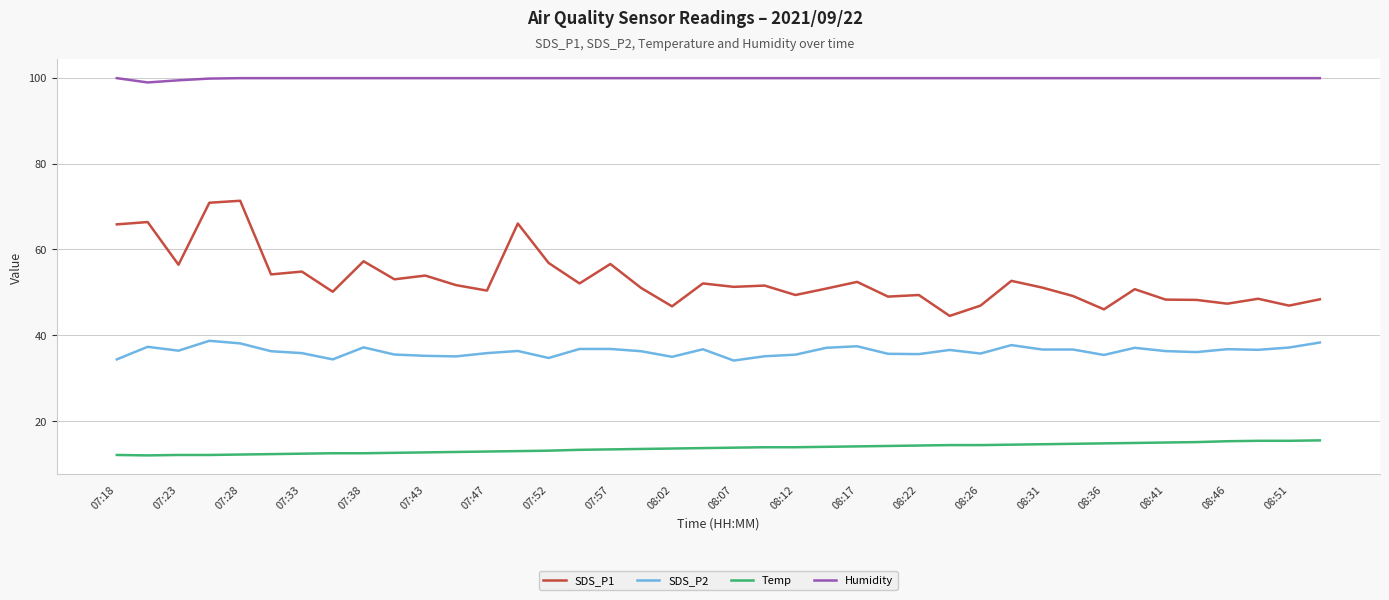

True or false: Temp and SDS_P2 intersect in this chart.

False